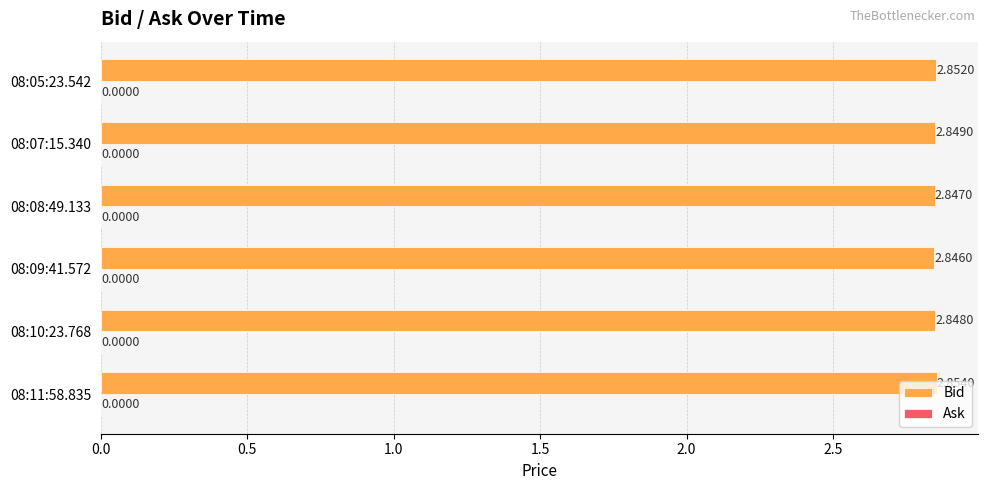

What is the sum of the values at 08:10:23.768 and 08:07:15.340?

5.7